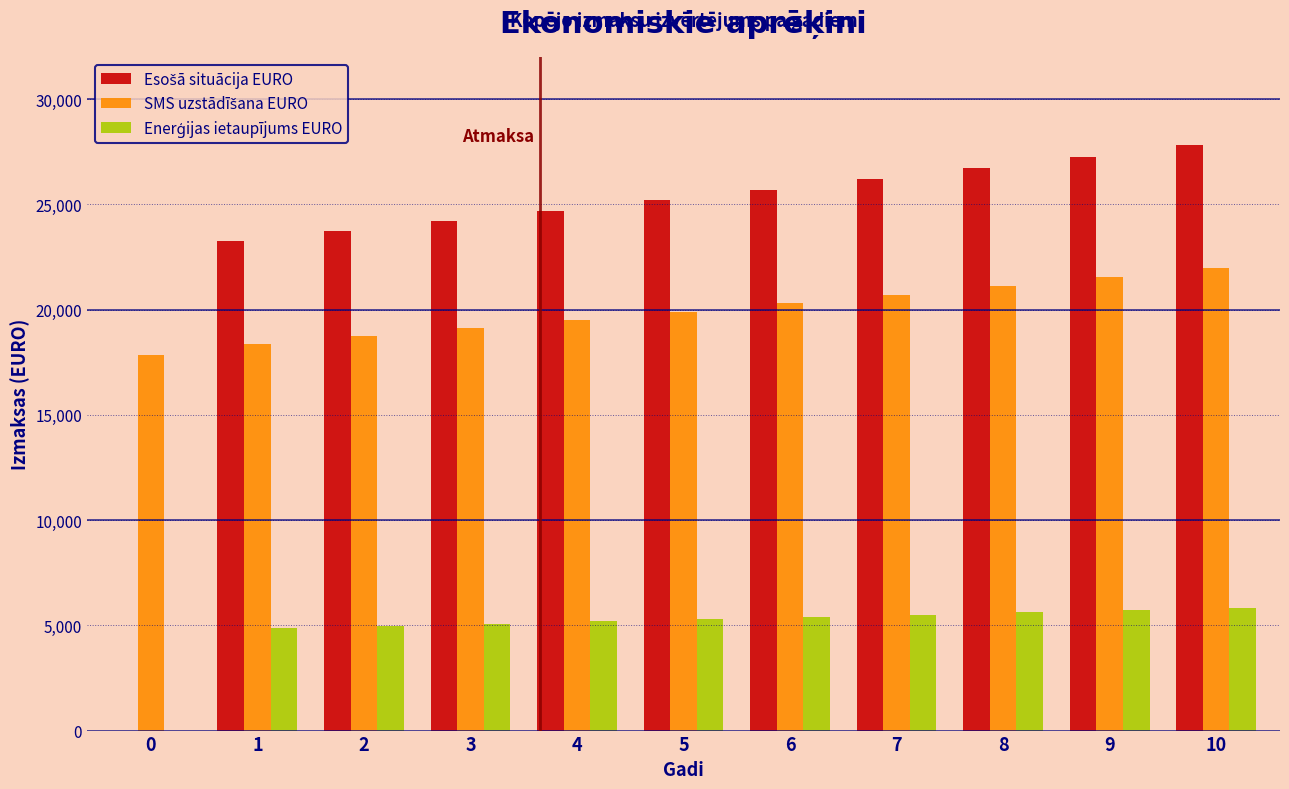

What is the total value across all series at 6?

51383.9